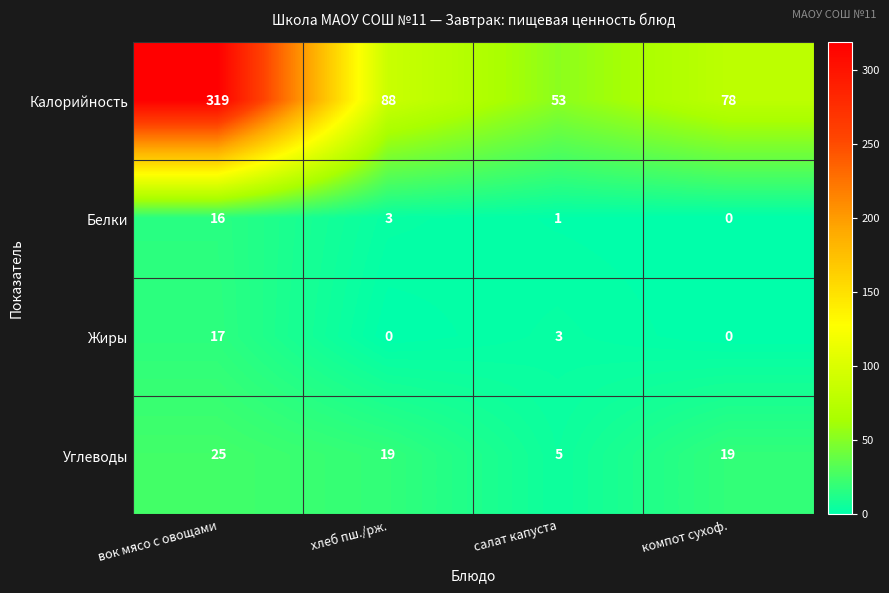

Rank the series by their maximum value, from highest to lowest.

Калорийность, Углеводы, Жиры, Белки